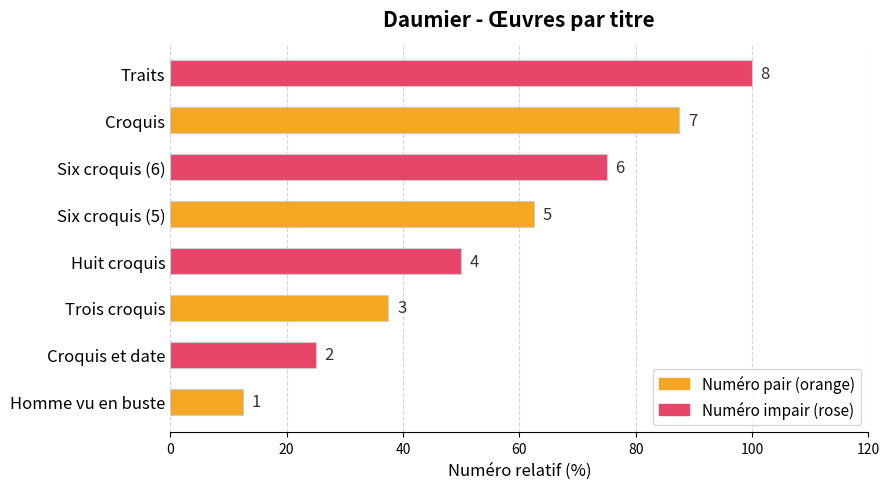

What is the average value?

56.2